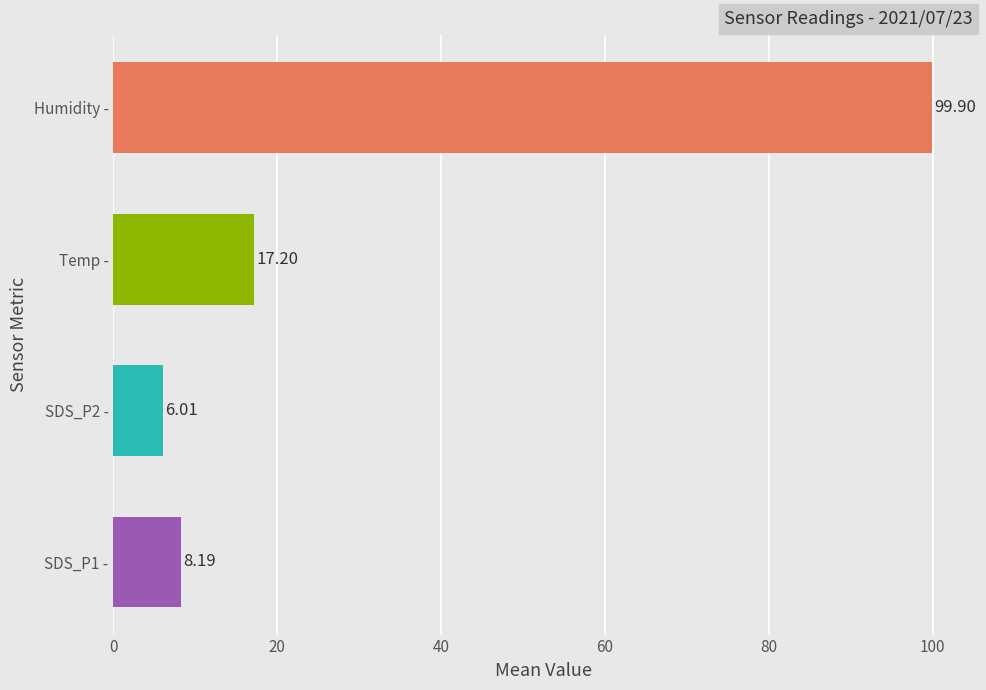

At which category does the chart reach its peak across all series?

Humidity -